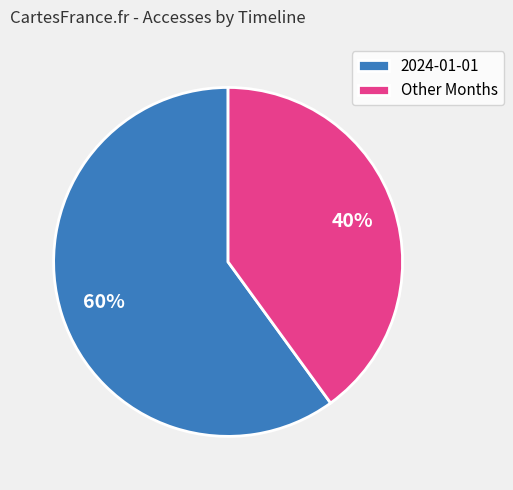

Combined, do 2024-01-01 and Other Months account for over 50%?

Yes